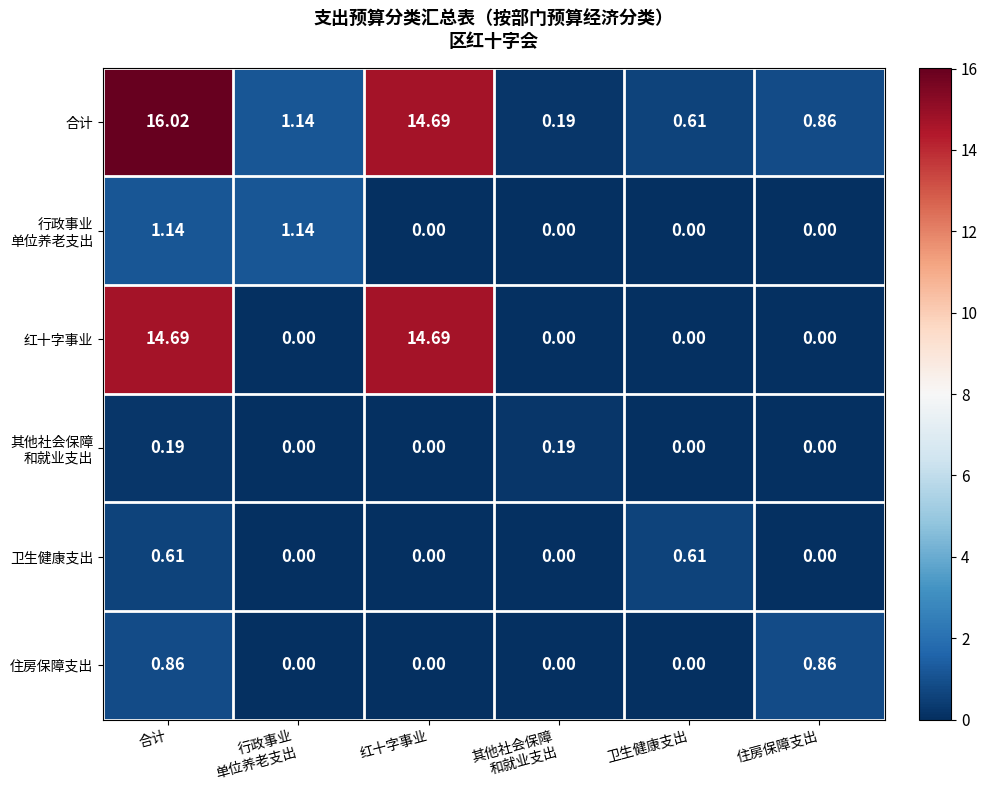

Count the number of data series in this chart.

6